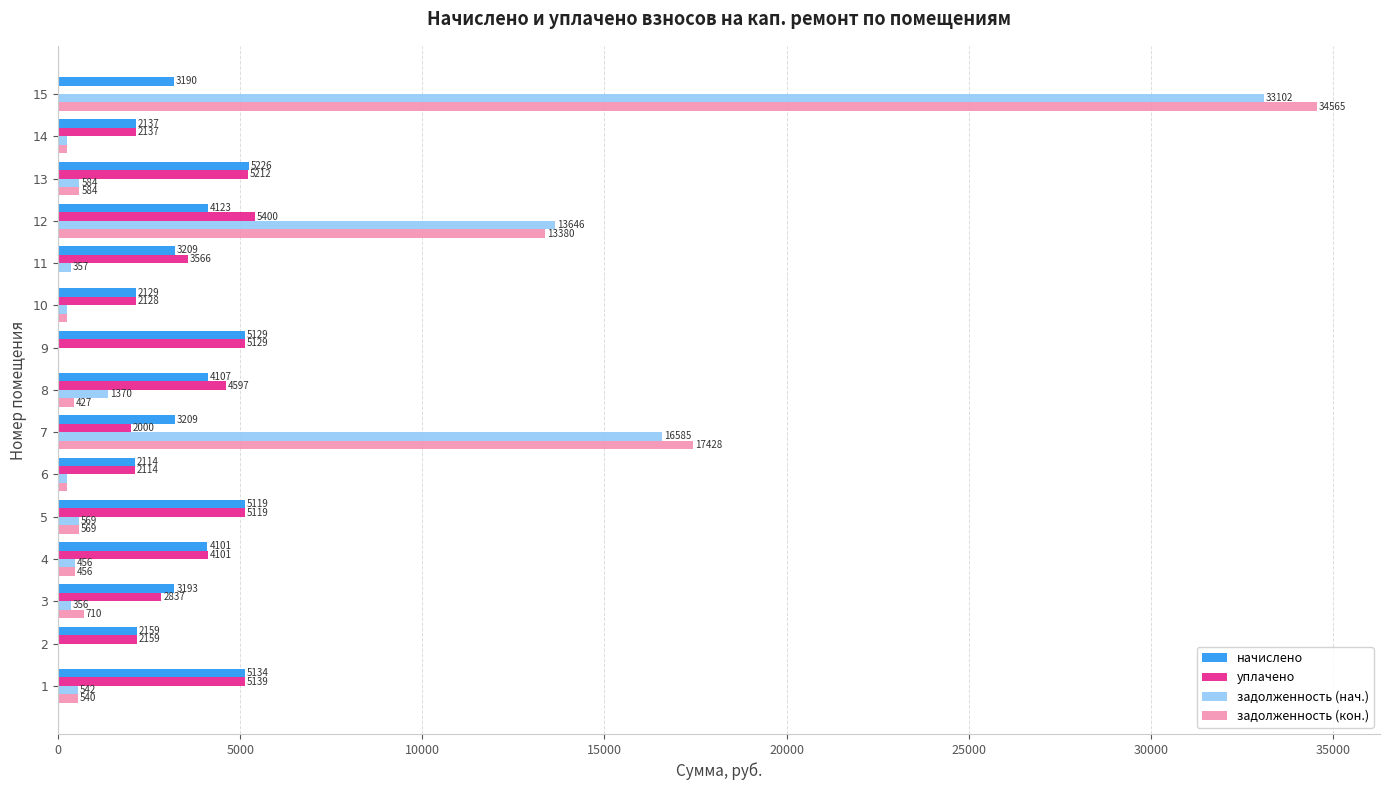

The задолженность (кон.) series shows 426.9 at 8. True or false?

True